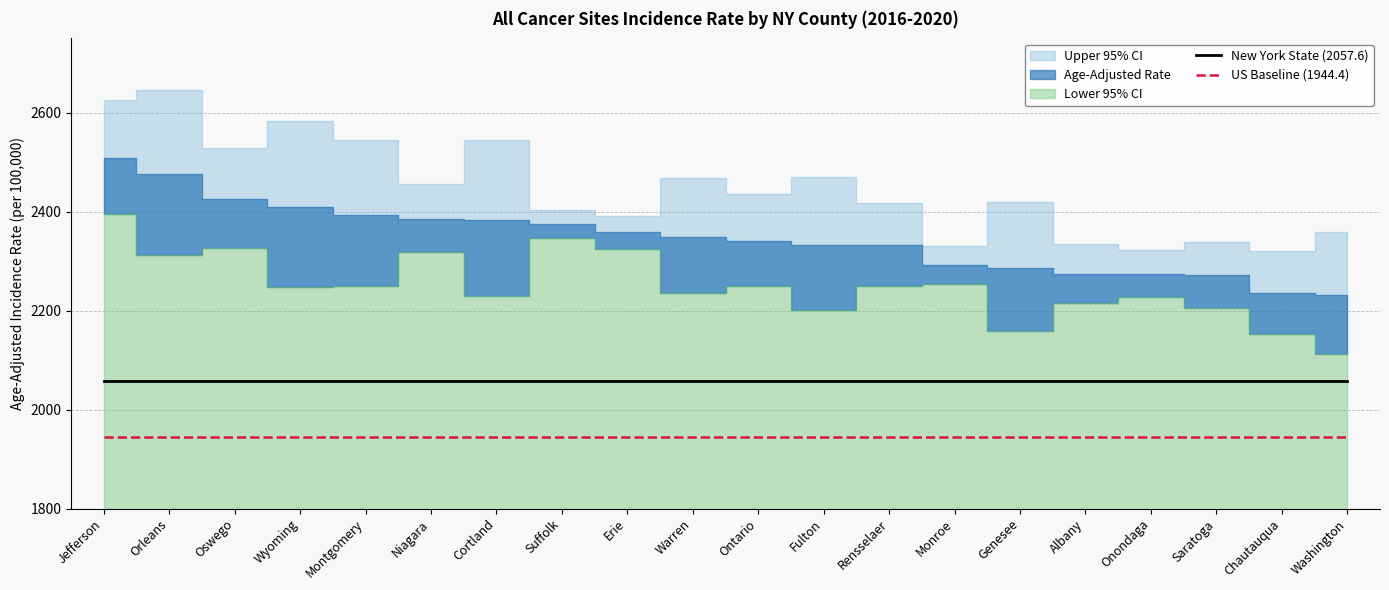

The New York State (2057.6) series shows 3410.3 at Montgomery. True or false?

False